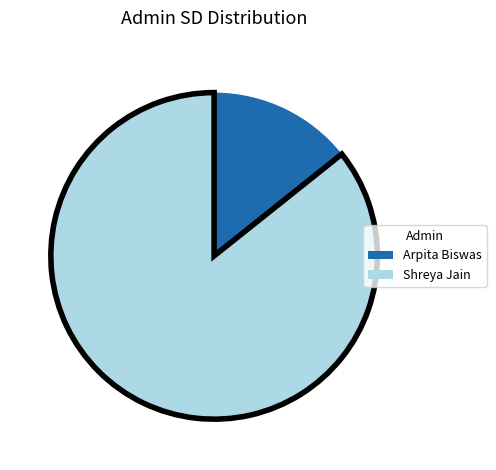

Do Arpita Biswas and Shreya Jain together represent more than half of the pie?

Yes